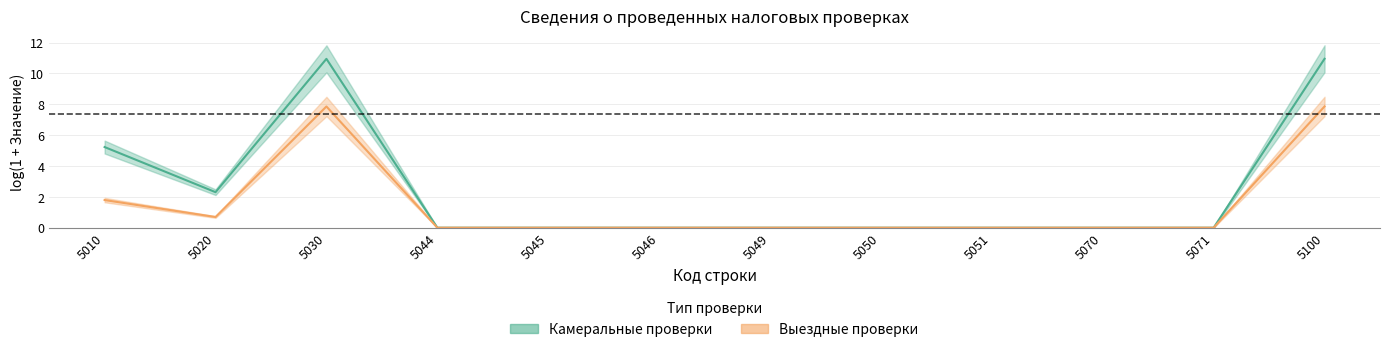

What is the difference between the second highest and second lowest values?

7.9